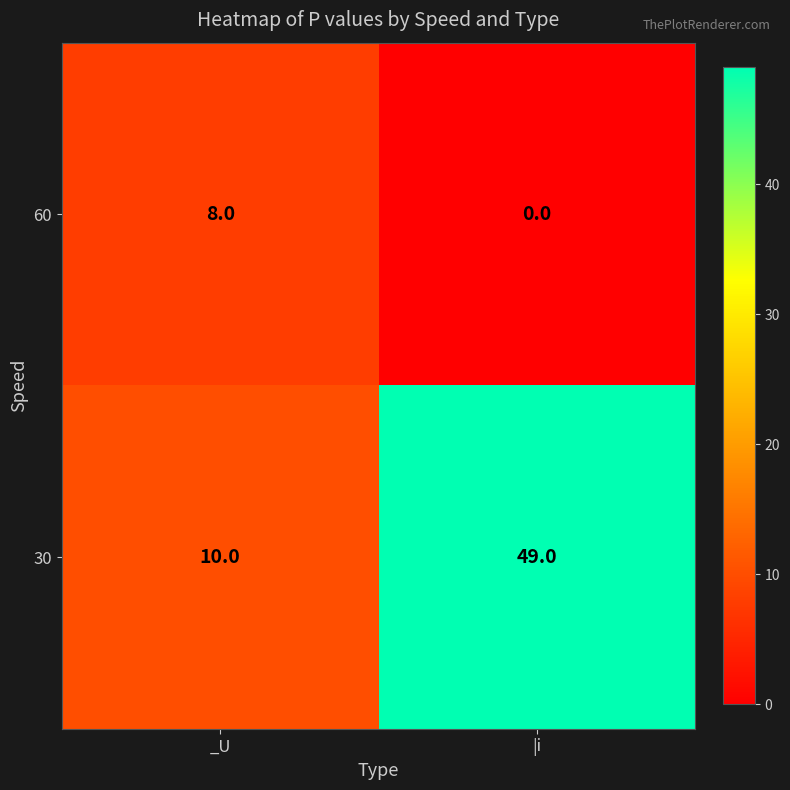

At which category is the sum across all series the highest?

|i